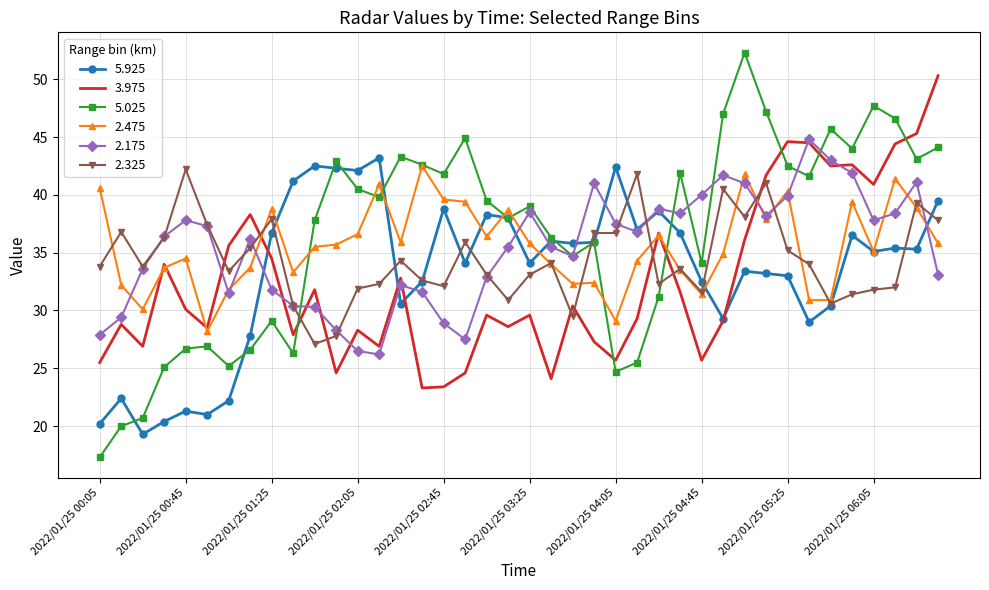

What is the minimum value shown in the chart?

17.3